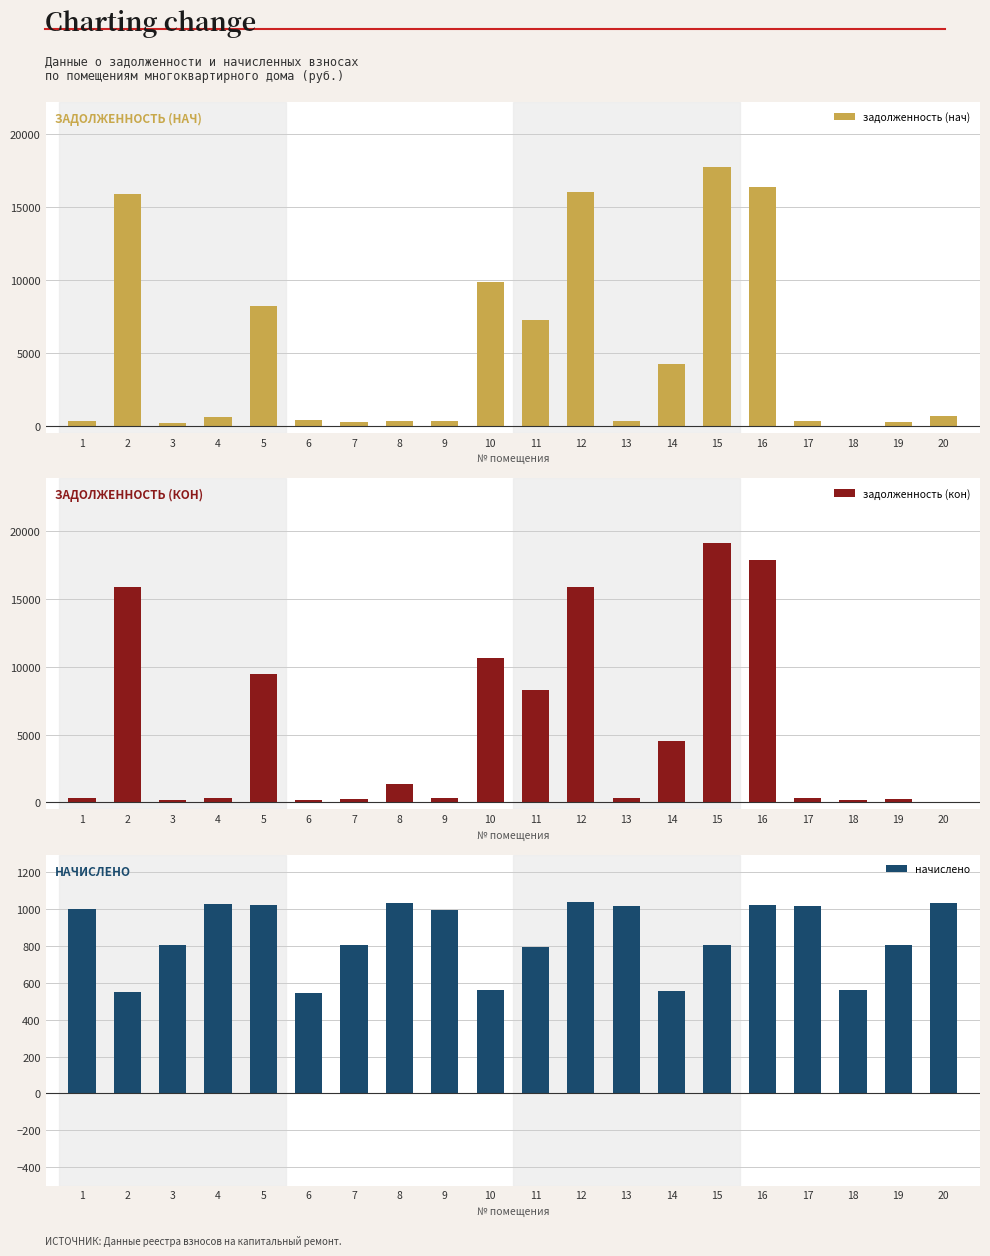

Which has a higher value, 15 or 5?

15